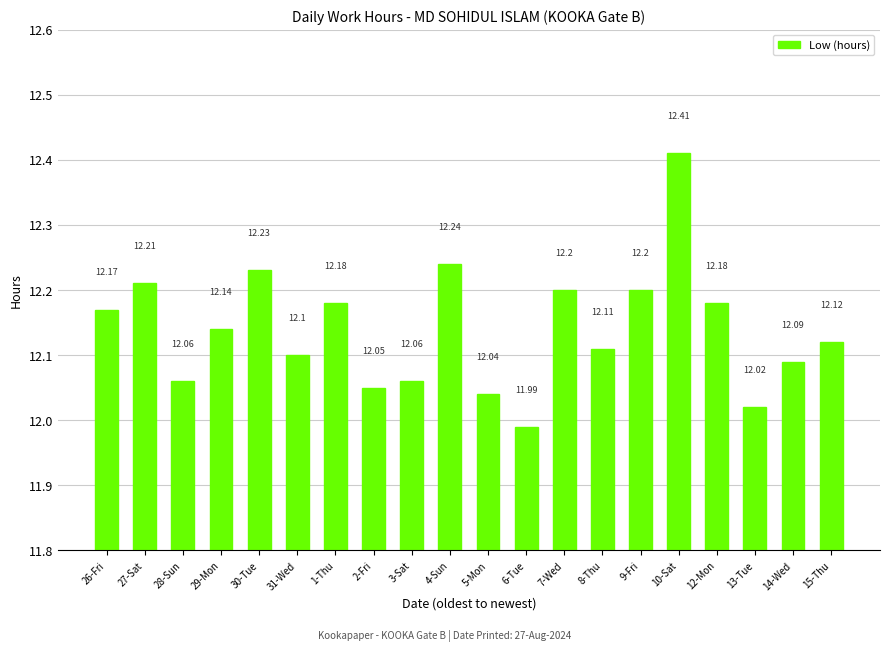

Is it true that the value at 30-Tue is 4.5?

False